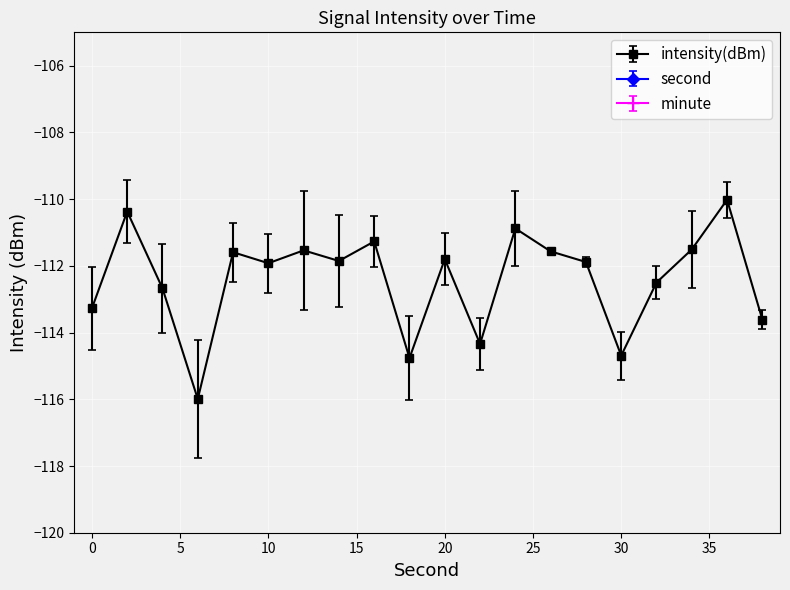

What is the spread (max minus min) of values at 20?

131.8